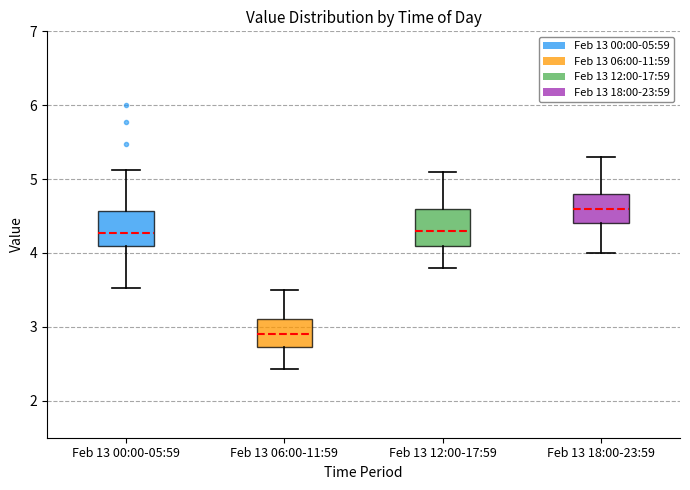

Reading left to right, transcribe this box plot: for each box, give where its median line is, the range the box spans, and where its two whiskers end, as read against the y-axis. The values are not printed on the chart, so give them approximately, as read against the axis.

Feb 13 00:00-05:59: median 4.3, box 4.1 to 4.6, whiskers 3.5 to 5.1
Feb 13 06:00-11:59: median 2.9, box 2.7 to 3.1, whiskers 2.4 to 3.5
Feb 13 12:00-17:59: median 4.3, box 4.1 to 4.6, whiskers 3.8 to 5.1
Feb 13 18:00-23:59: median 4.6, box 4.4 to 4.8, whiskers 4.0 to 5.3